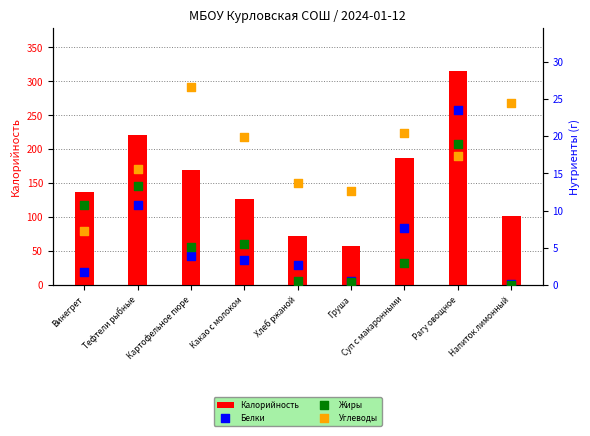

Which series has the largest total across all categories?

Калорийность